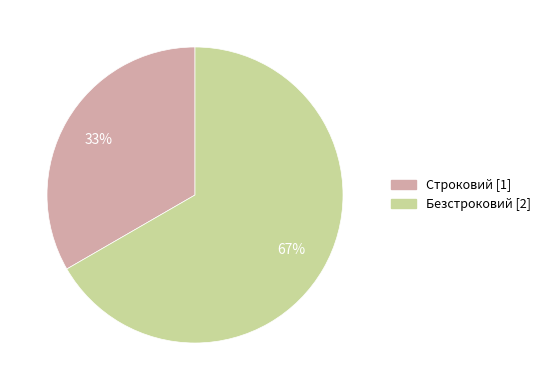

To the nearest percent, what portion does Строковий represent?

33%